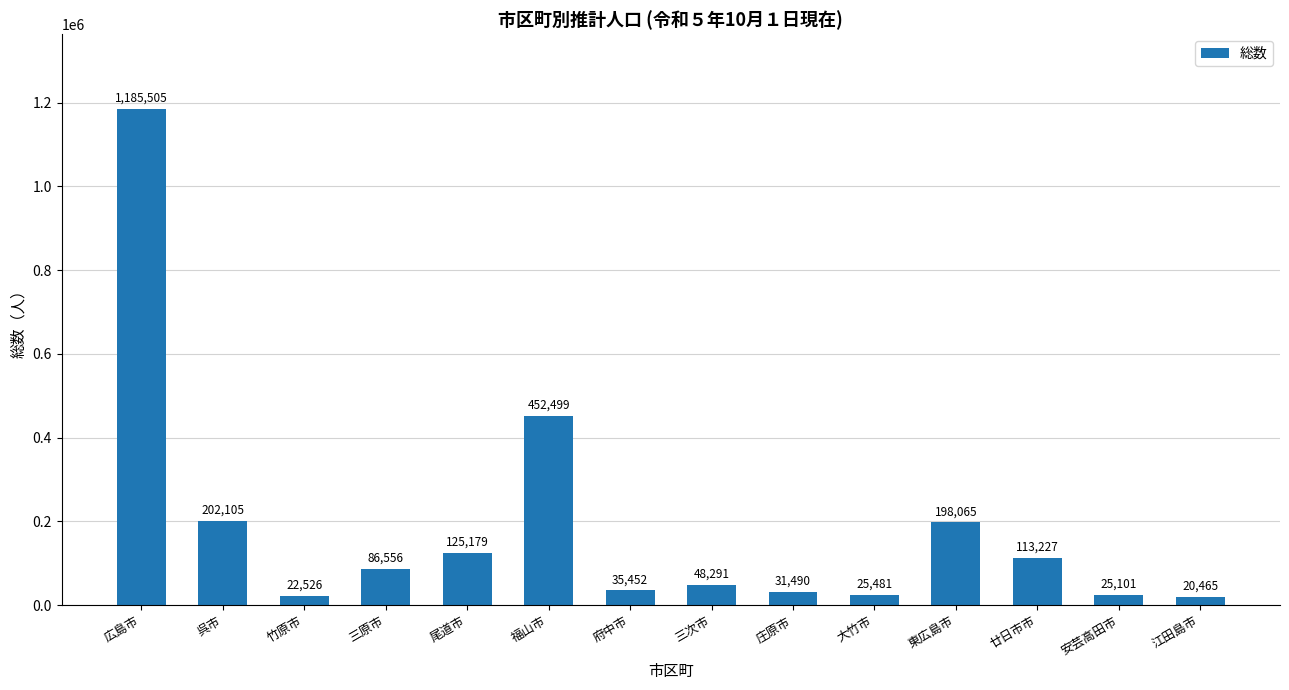

Between 福山市 and 呉市, which is larger?

福山市